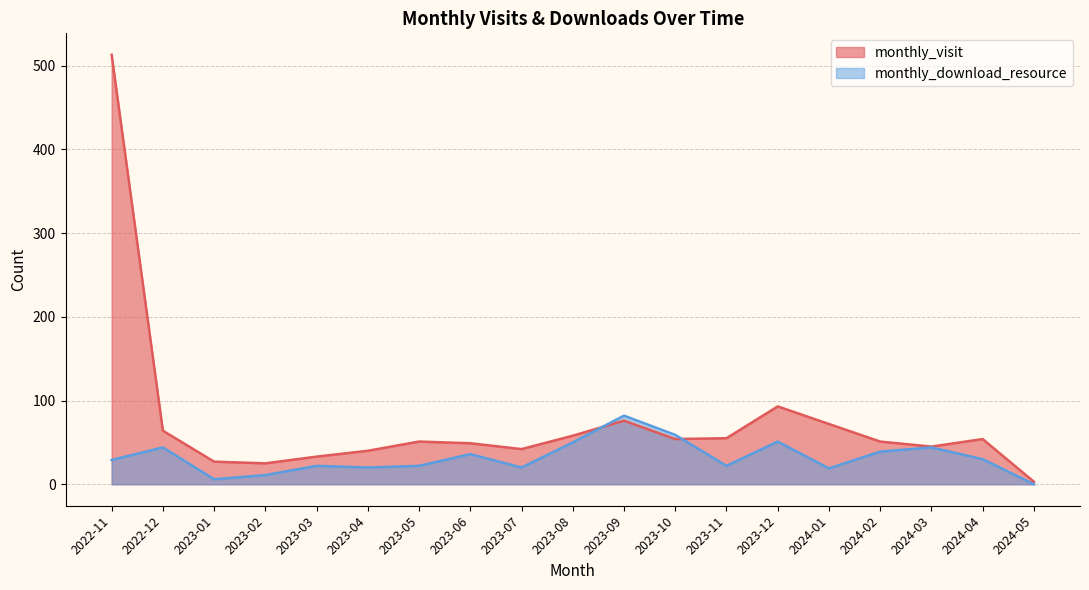

Rank the series by their maximum value, from highest to lowest.

monthly_visit, monthly_download_resource